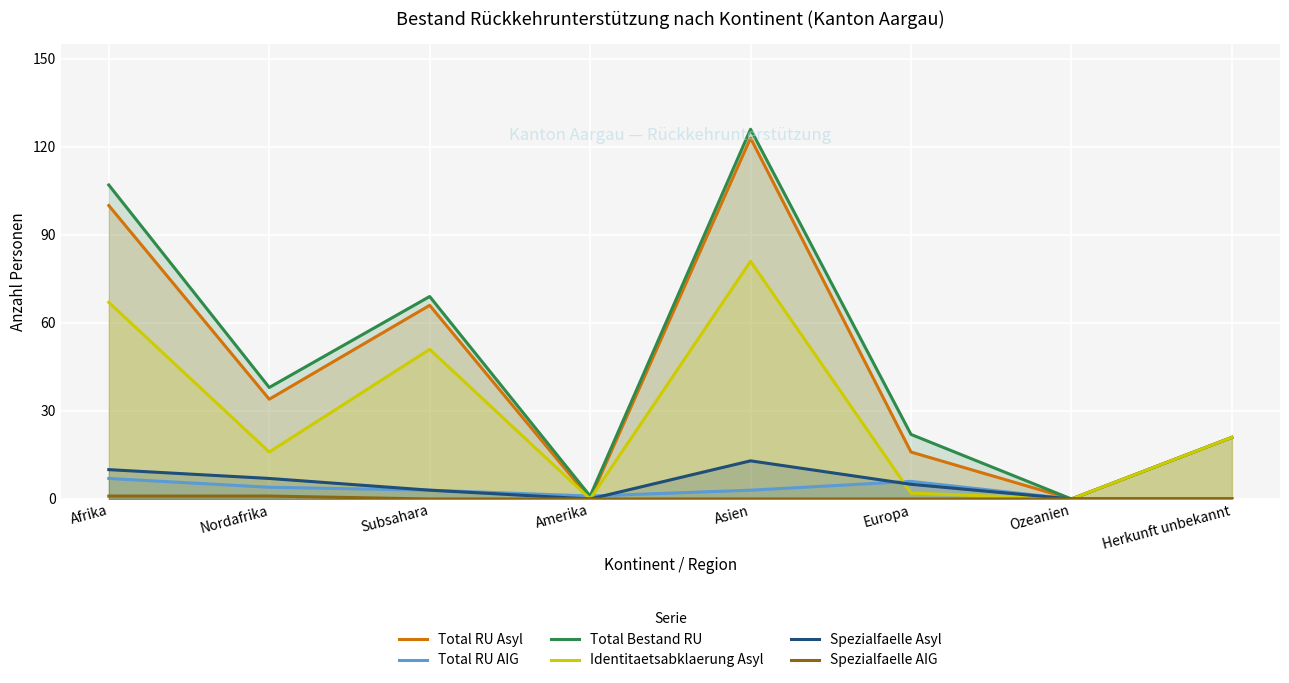

In Total RU AIG, how many points are higher than both neighbors (excluding endpoints)?

1